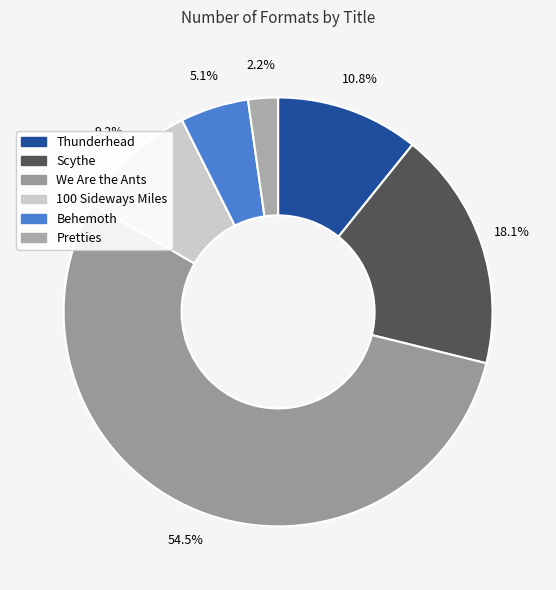

True or false: Scythe accounts for 23% of the total.

False